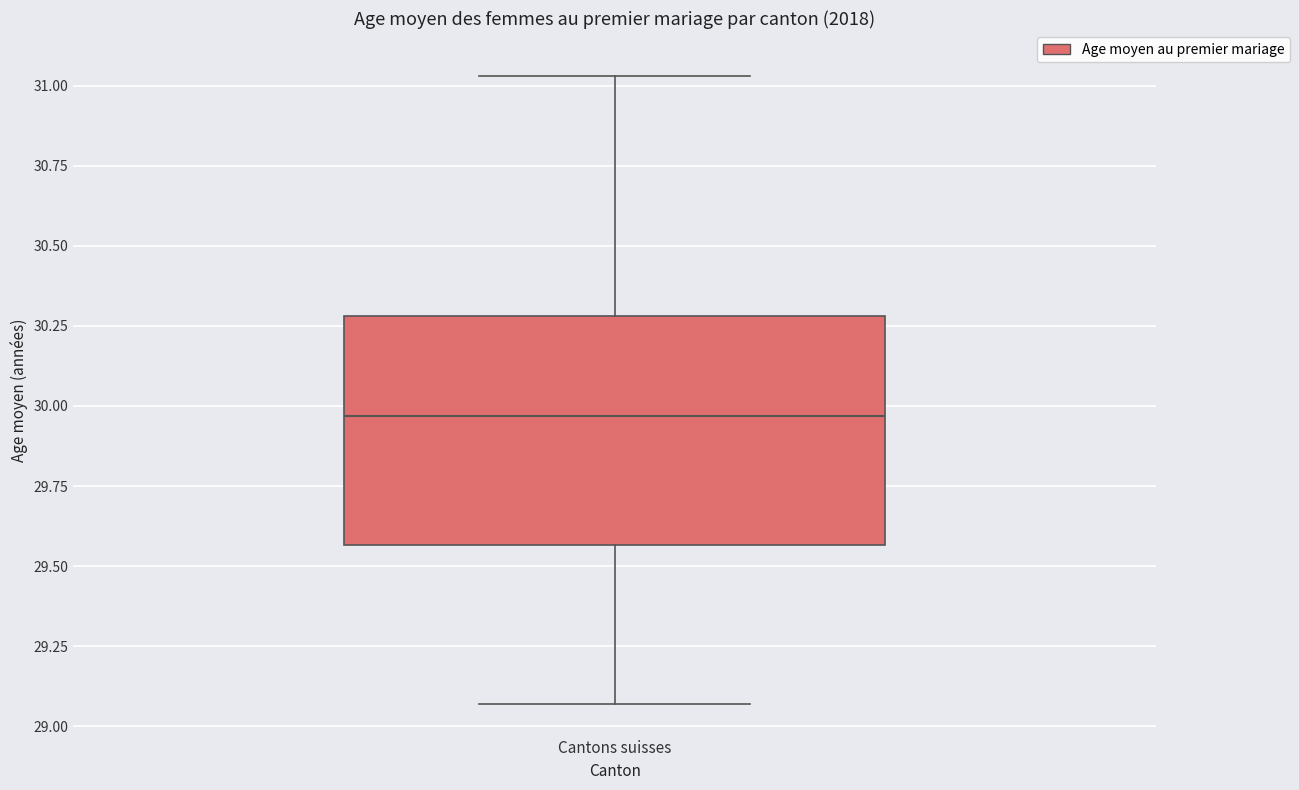

Where is the upper edge of the box for Cantons suisses on the y-axis? The values are not printed on the chart, so give them approximately, as read against the axis.

30.30